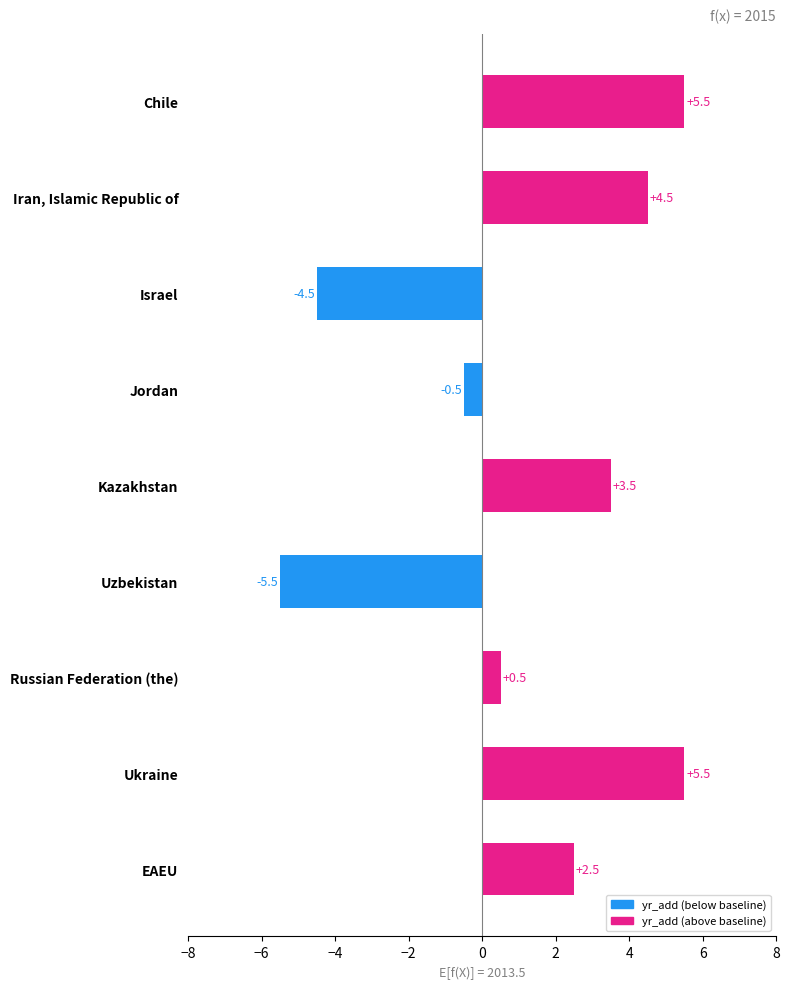

What is the maximum value shown in the chart?

5.5